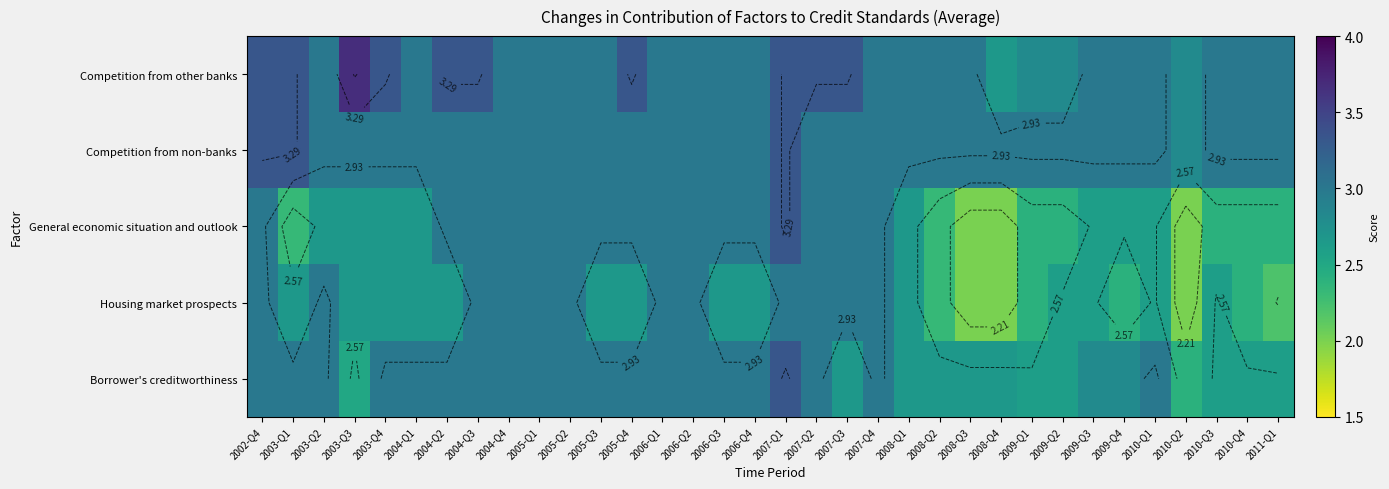

Which series changed the most between 2006-Q2 and 2008-Q3?

General economic situation and outlook